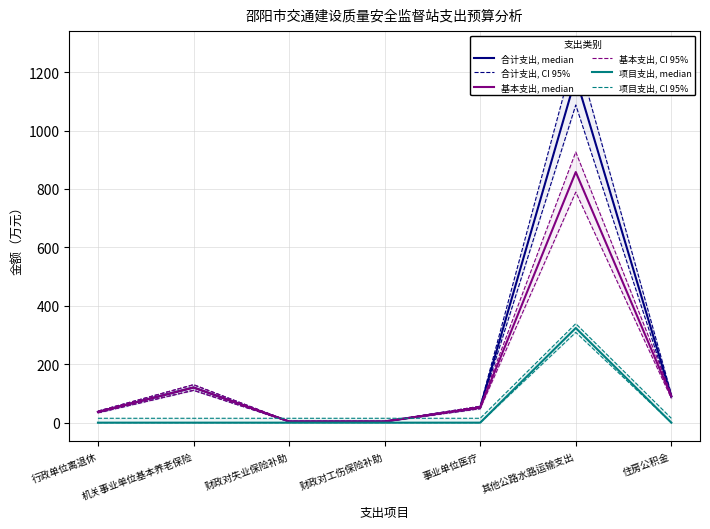

Which series has the largest total across all categories?

合计支出, CI 95%